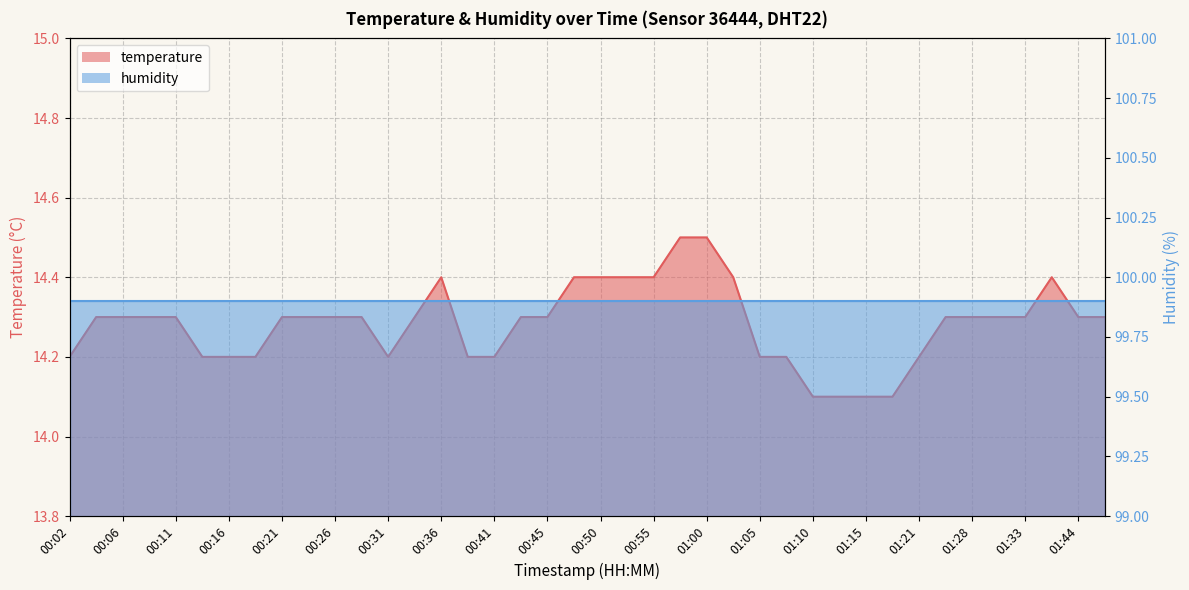

How many points are higher than both their immediate neighbors (excluding endpoints)?

2